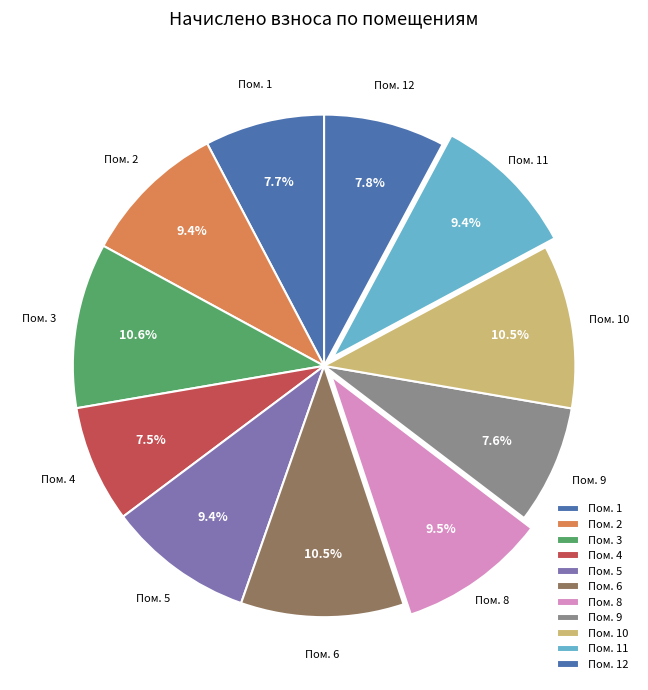

Which slice is the smallest?

4